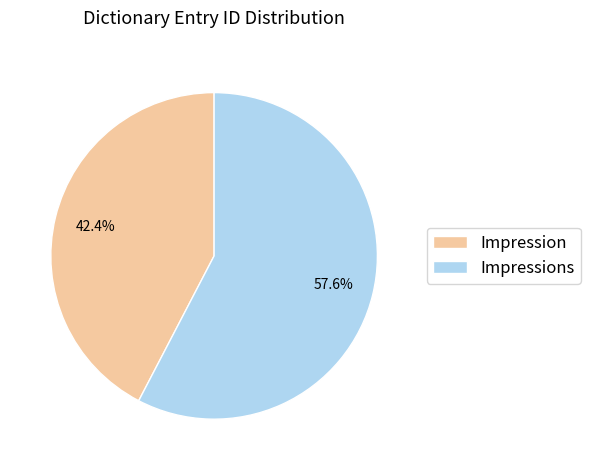

To the nearest percent, what percentage of the pie is Impressions?

58%